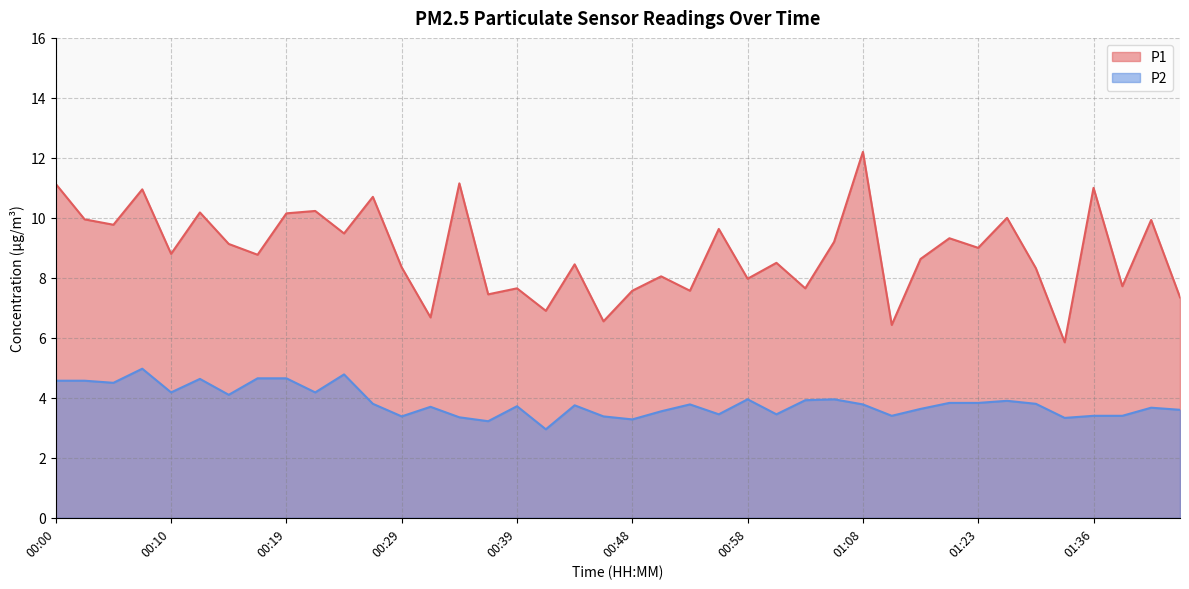

Which label corresponds to the smallest value in the chart?

00:41